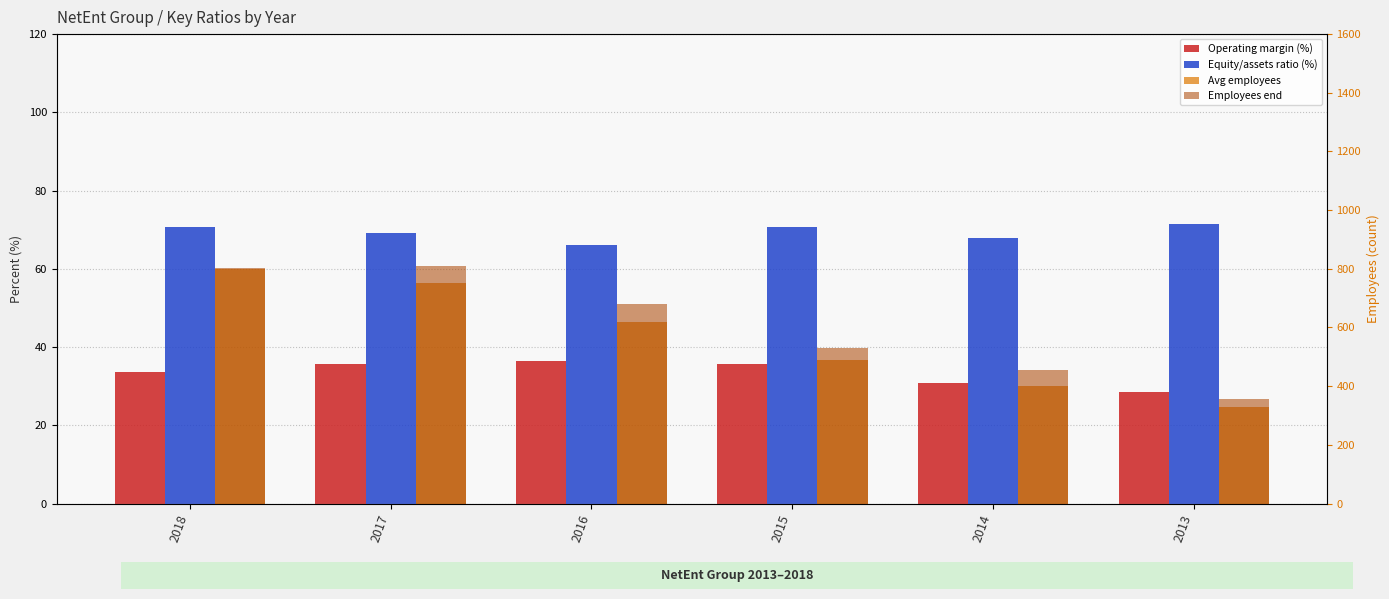

Which category has the lowest value in the Operating margin (%) series?

2013